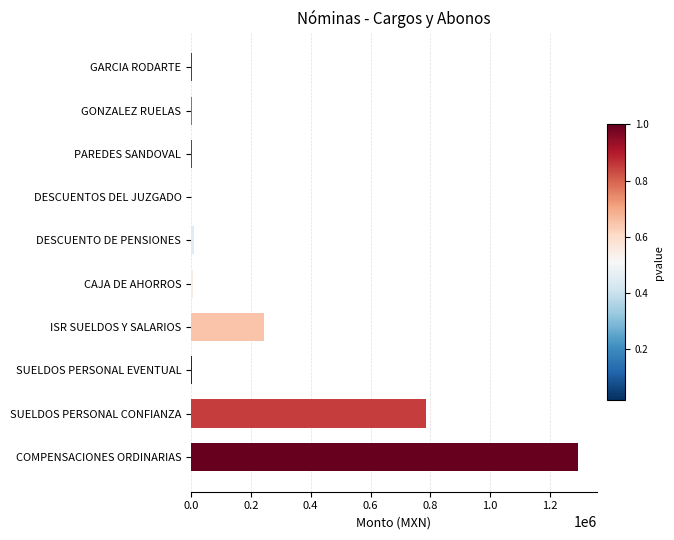

At which label is the value closest to 646489?

SUELDOS PERSONAL CONFIANZA